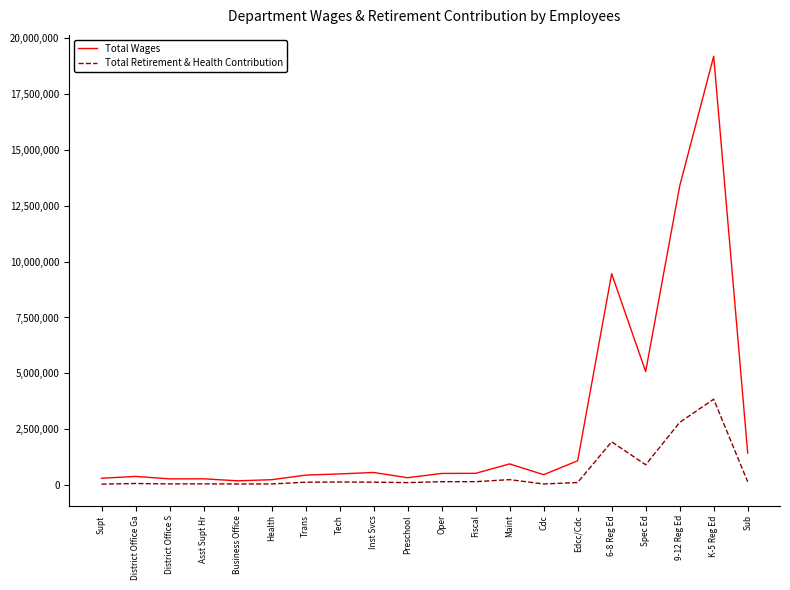

At which category does the chart reach its peak across all series?

K-5 Reg Ed